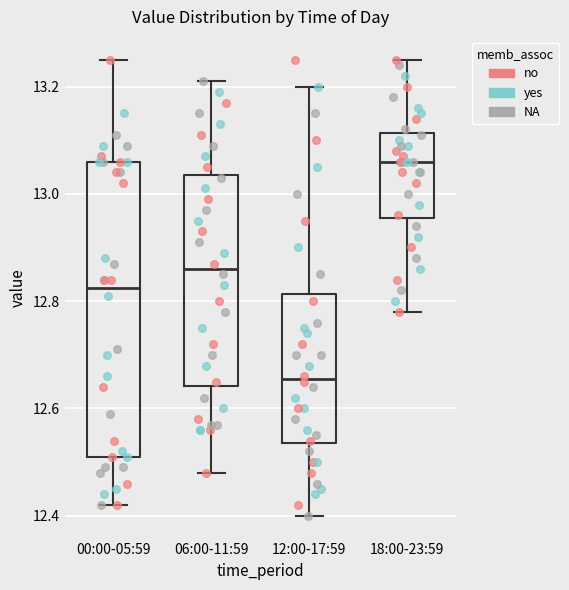

Which box's median line is the highest?

18:00-23:59